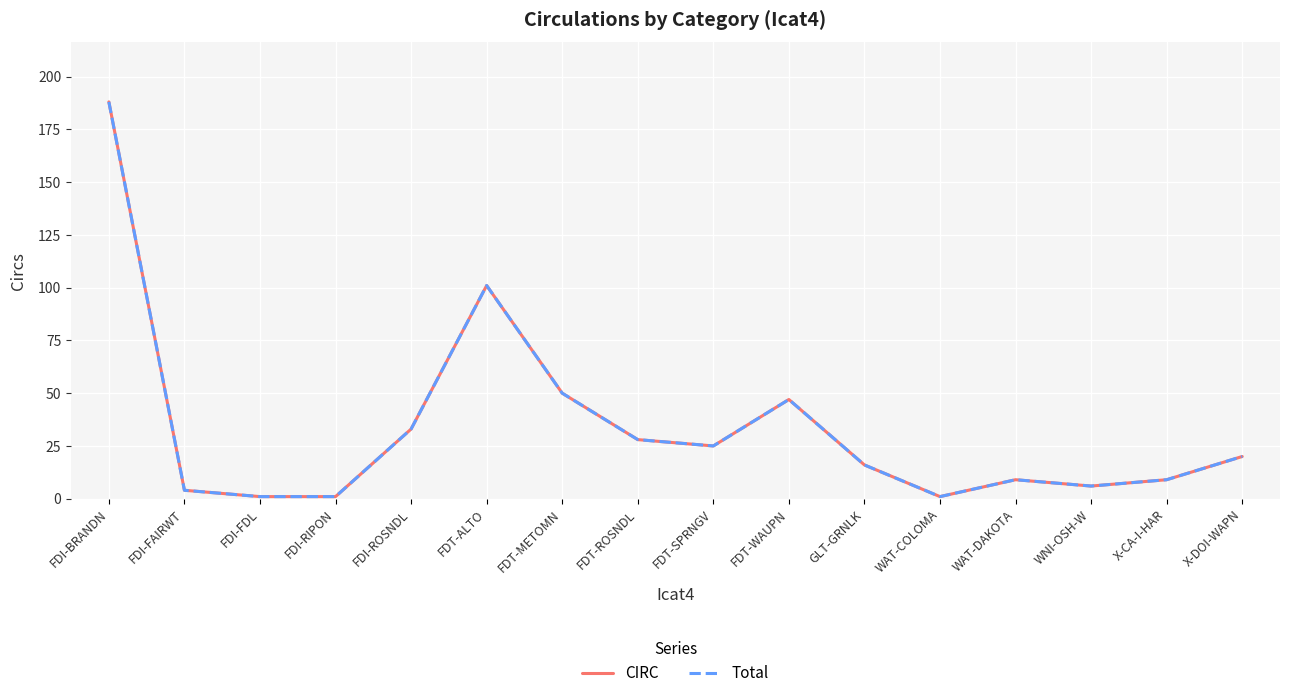

Does the chart display data point markers on the line(s)?

No